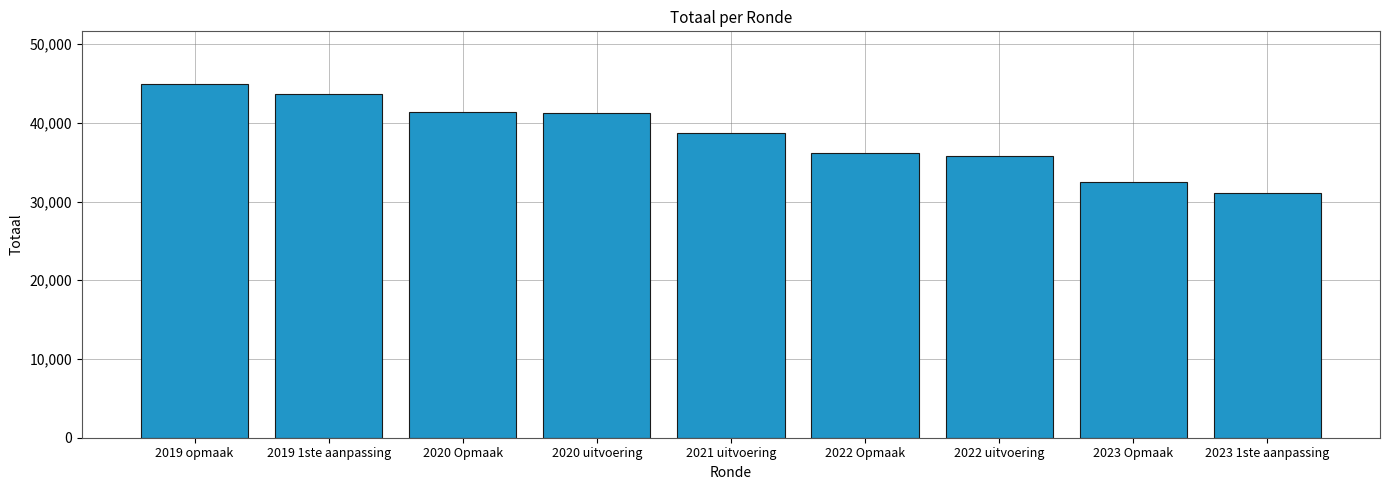

Count the number of categories in the chart.

9